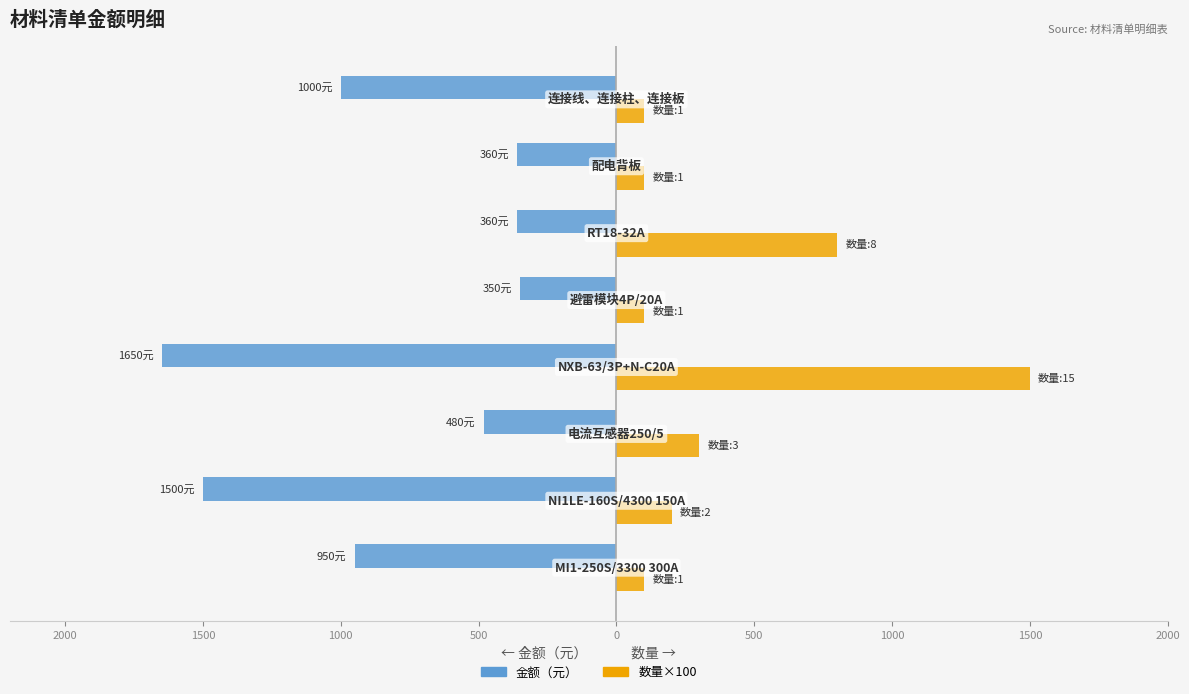

What are all the series names shown in the legend?

金额（元）, 数量×100